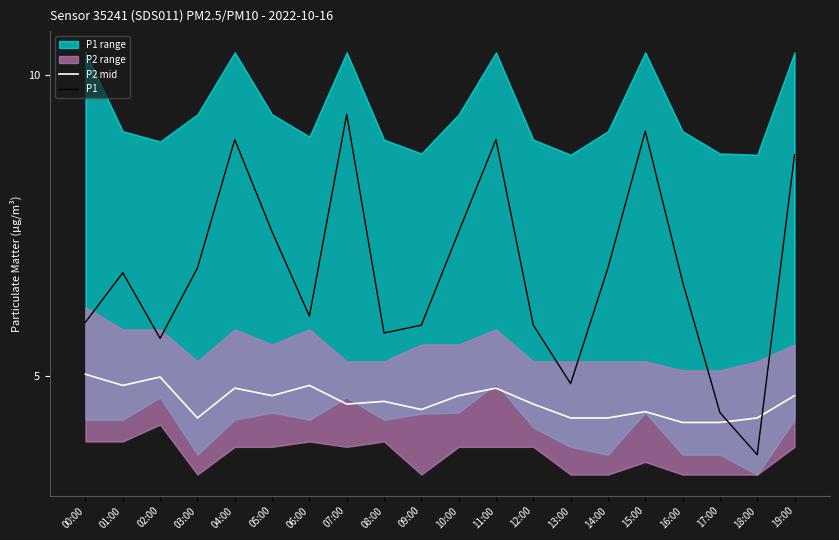

What is the value of the P1 point at the 11th from the left?

7.4